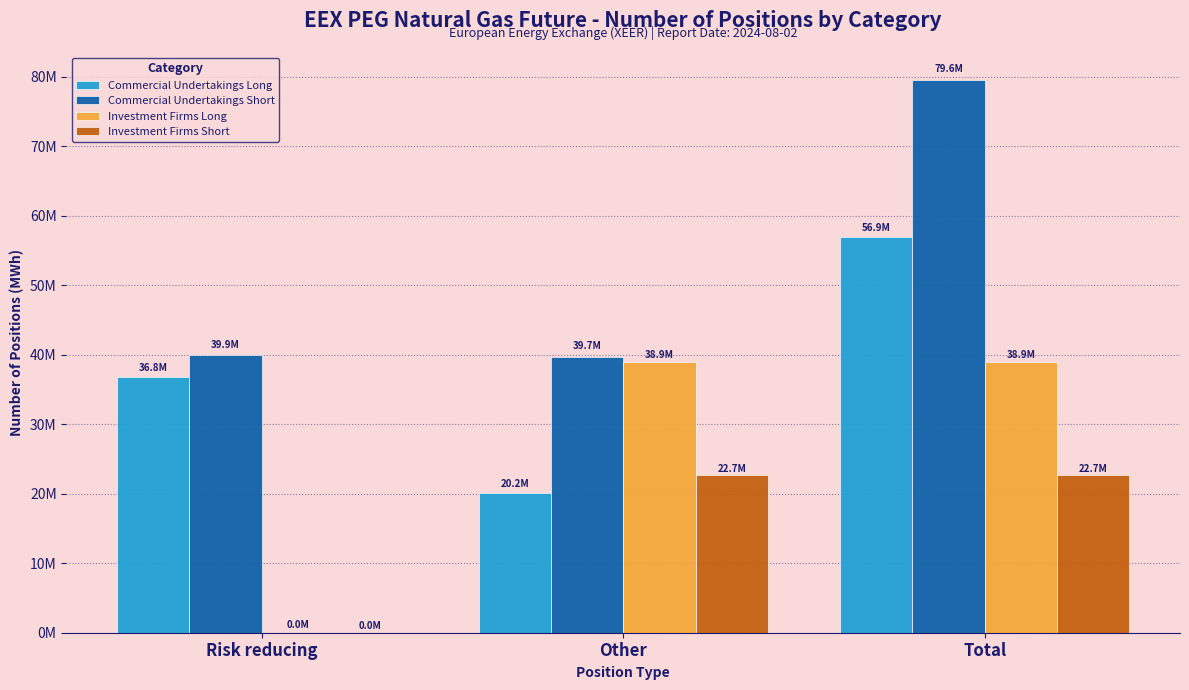

Where is Commercial Undertakings Long nearest to the value 38554470?

Risk reducing